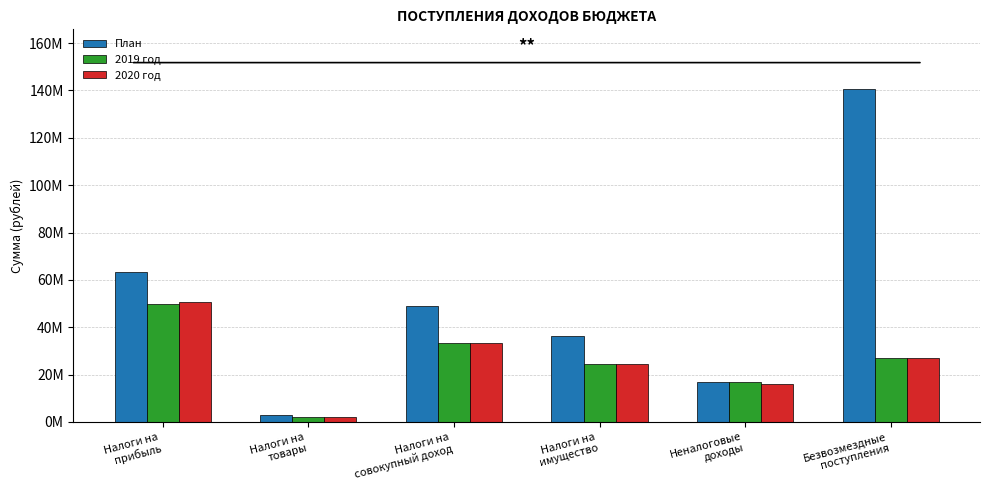

Is the value of 2019 год at Налоги на
товары greater than the value of 2020 год at Безвозмездные
поступления?

No